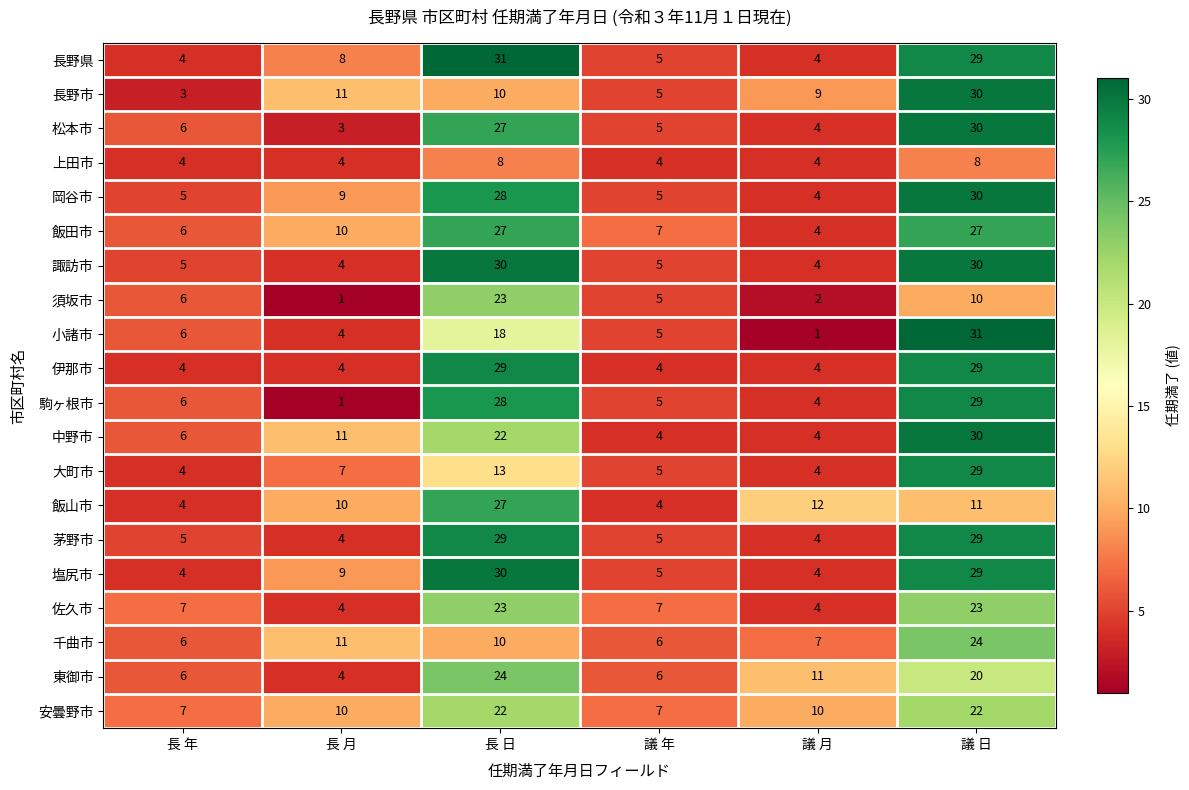

The 上田市 series shows 8 at 議 日. True or false?

True